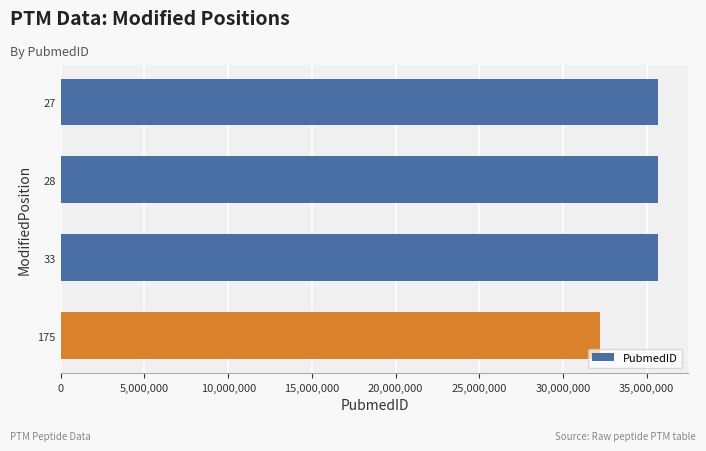

What is the difference between the second highest and minimum values?

3492075